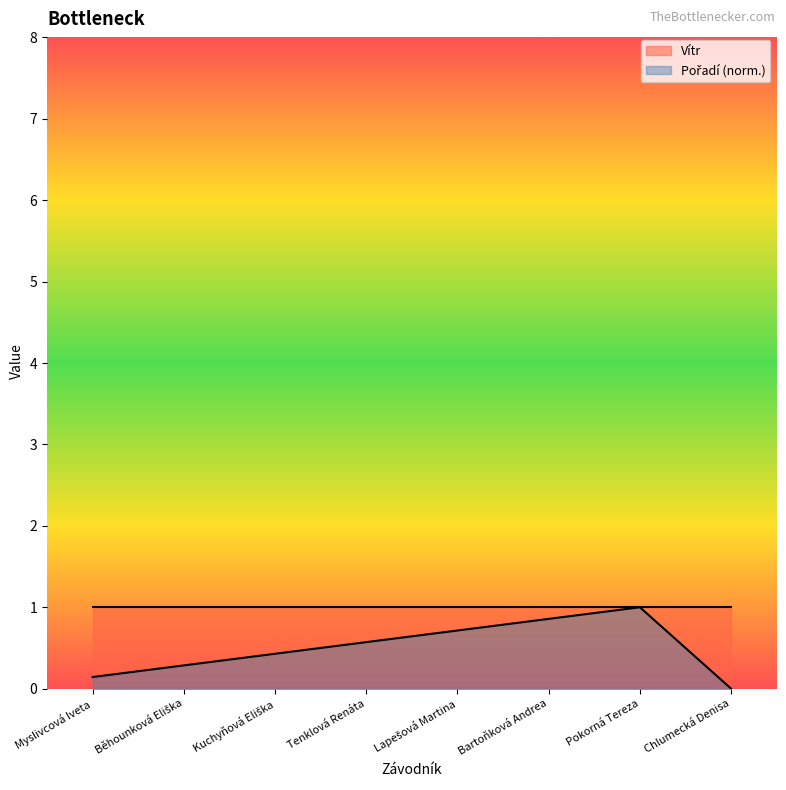

What is the difference between the values at Chlumecká Denisa and Bartoňková Andrea?

0.9